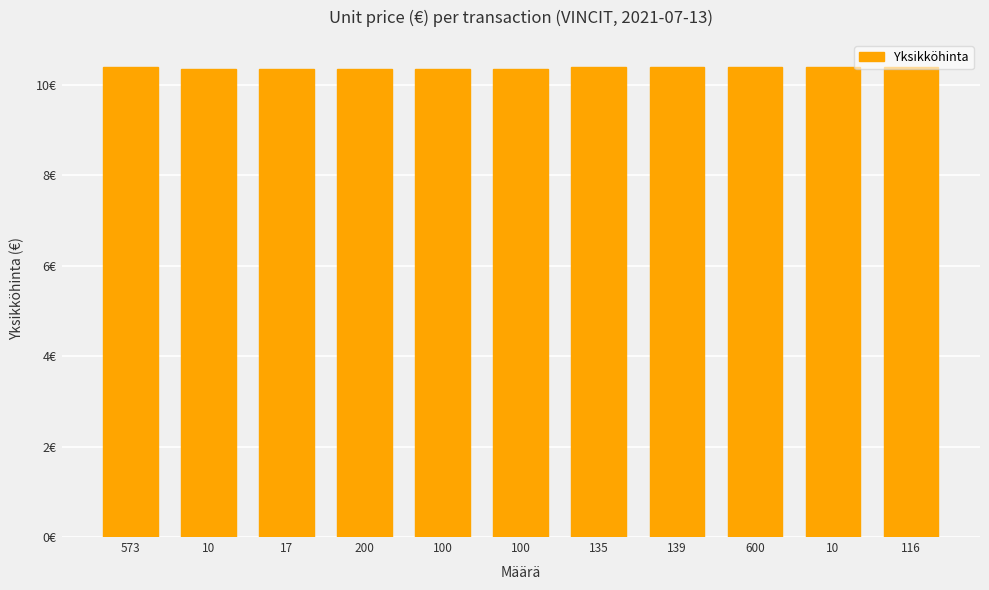

Does the chart contain any negative values?

No